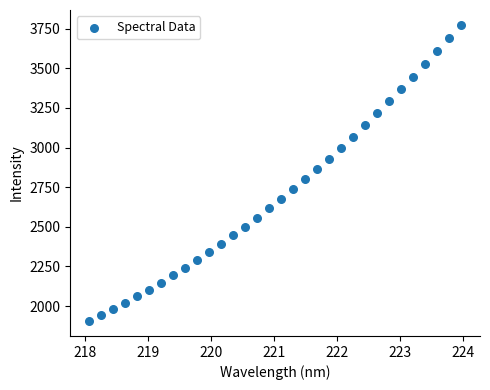

What is the range of Y values (max minus min)?

1869.9